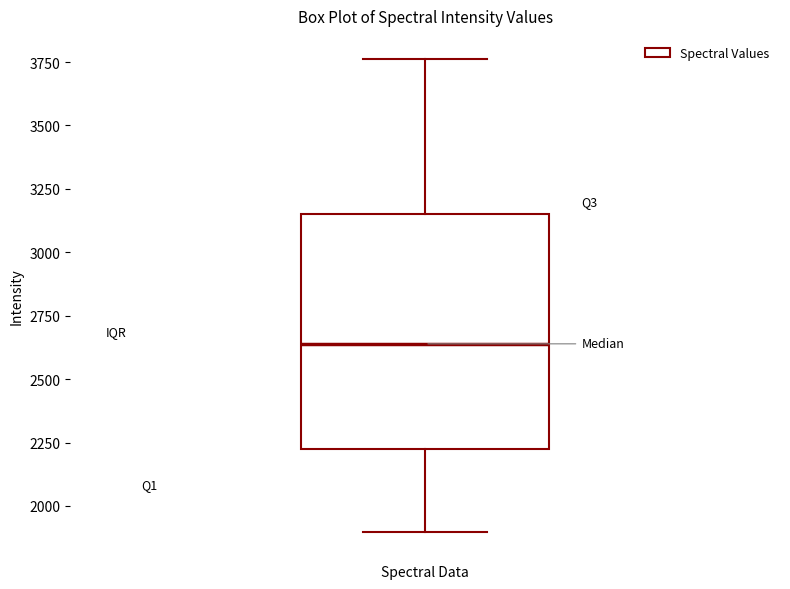

Transcribe this box plot: give where the median line is, the range the box spans, and where the two whiskers end, as read against the y-axis. The values are not printed on the chart, so give them approximately, as read against the axis.

median 2650, box 2200 to 3150, whiskers 1900 to 3750